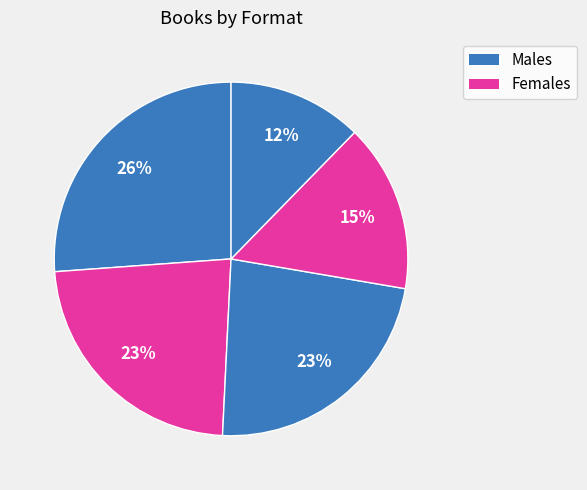

How many slices are in this pie chart?

5